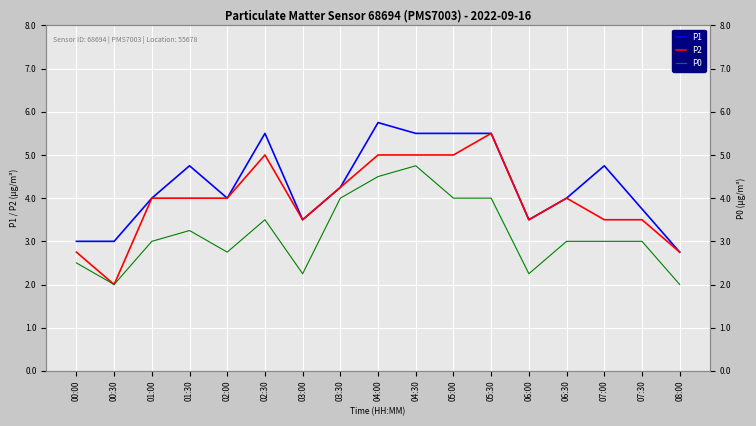

Count the number of categories in the chart.

17